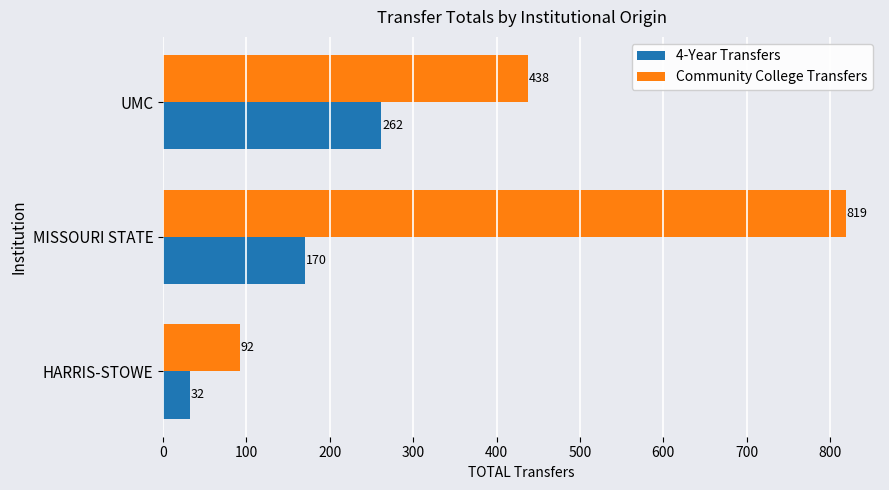

Between MISSOURI STATE and UMC, which series saw the biggest shift?

Community College Transfers